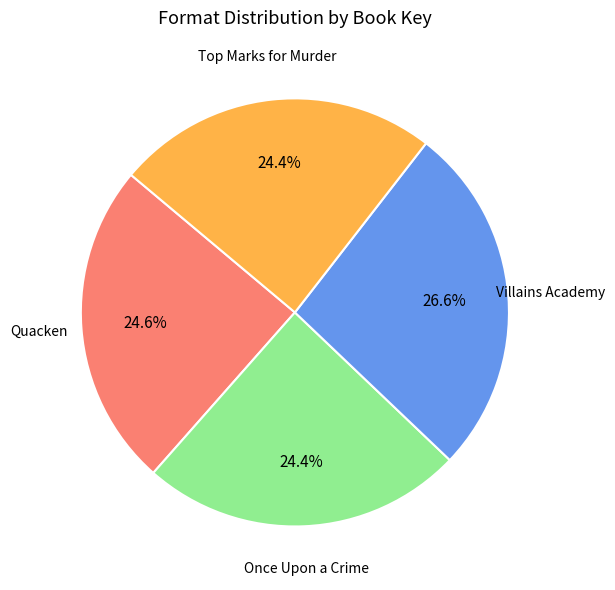

Does any single category account for the majority?

No